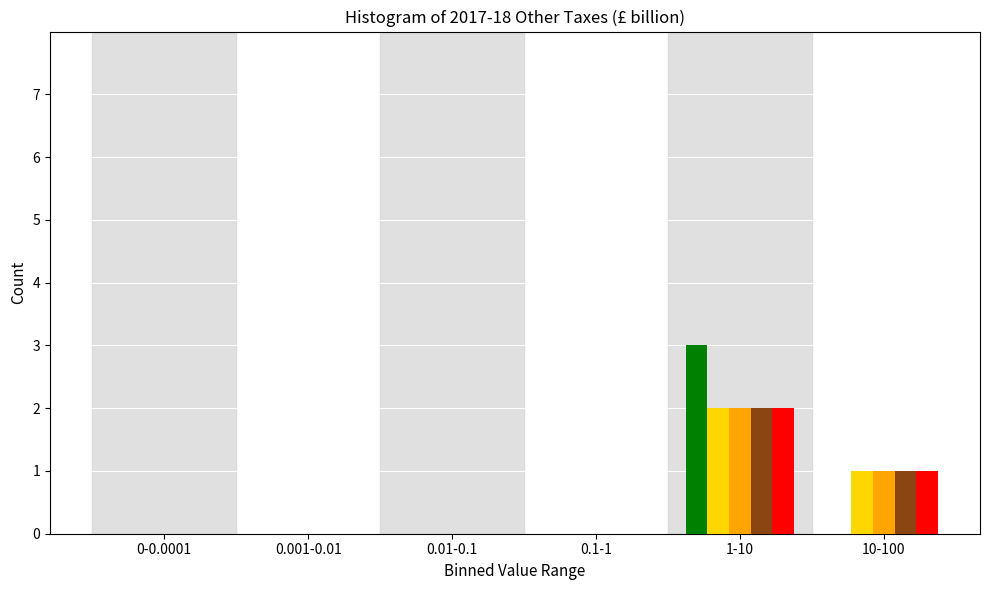

At which category is the sum across all series the highest?

1-10